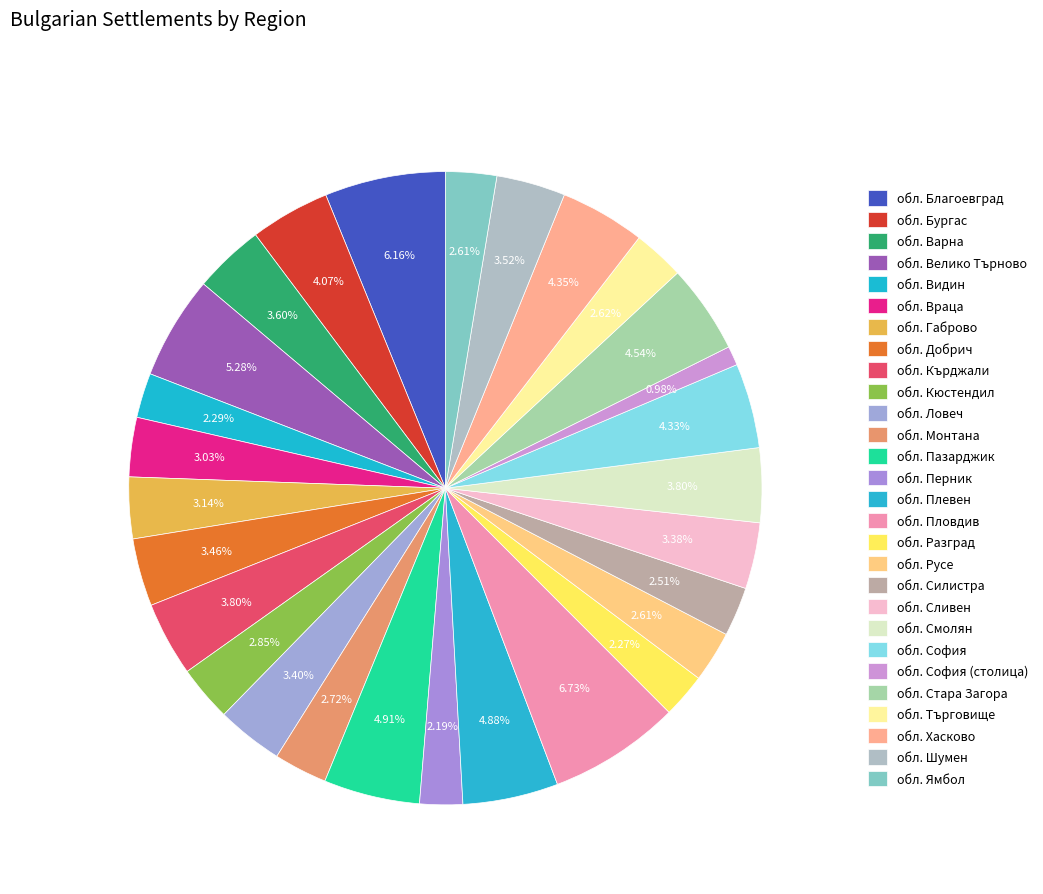

What is the change in value from обл. Стара Загора to обл. Шумен?

-63